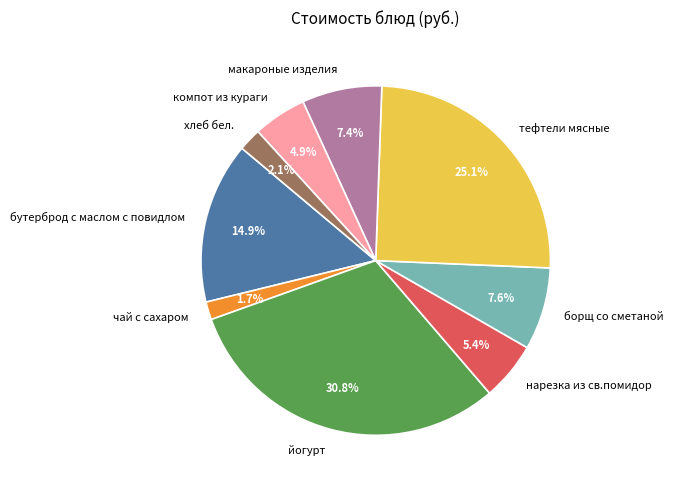

To the nearest percent, what is the difference between the largest and smallest slice percentages?

29%